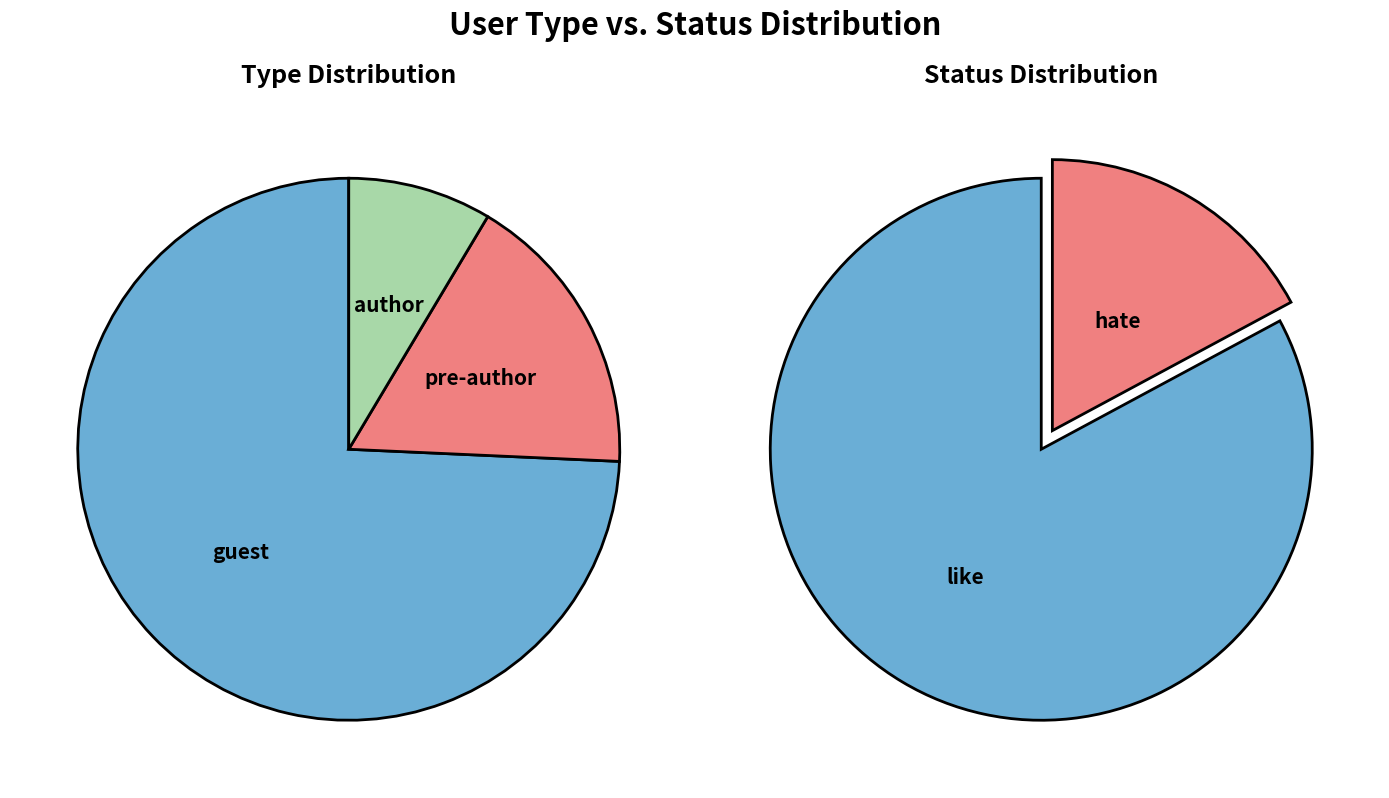

The author slice represents 9% of the pie. True or false?

True